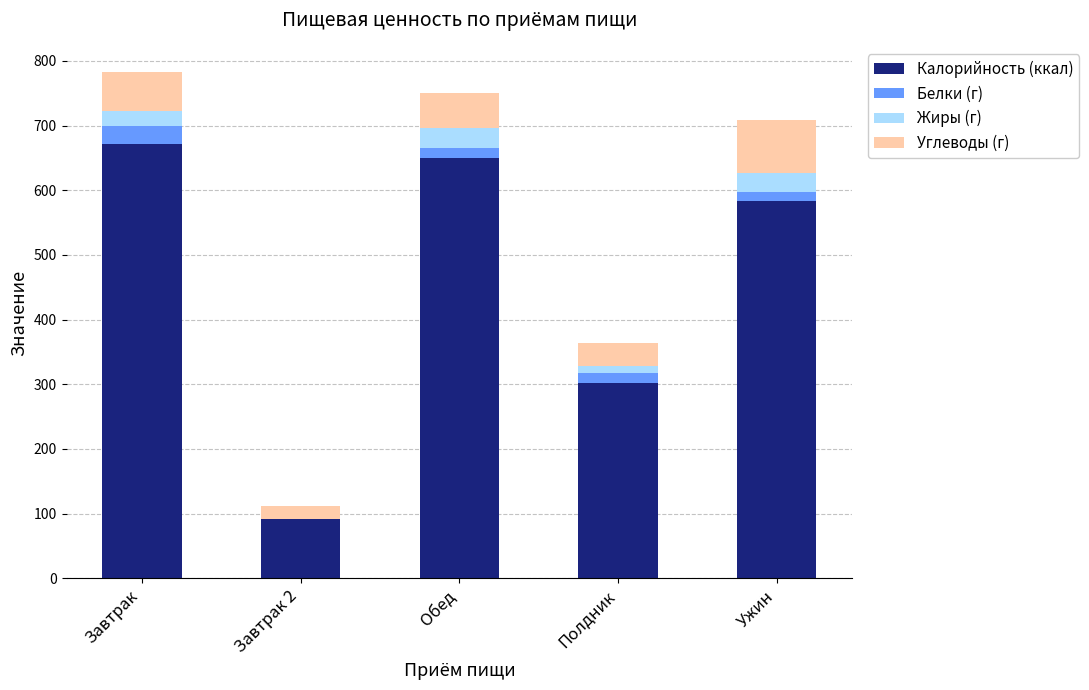

What is the total value across all series at Обед?

750.9